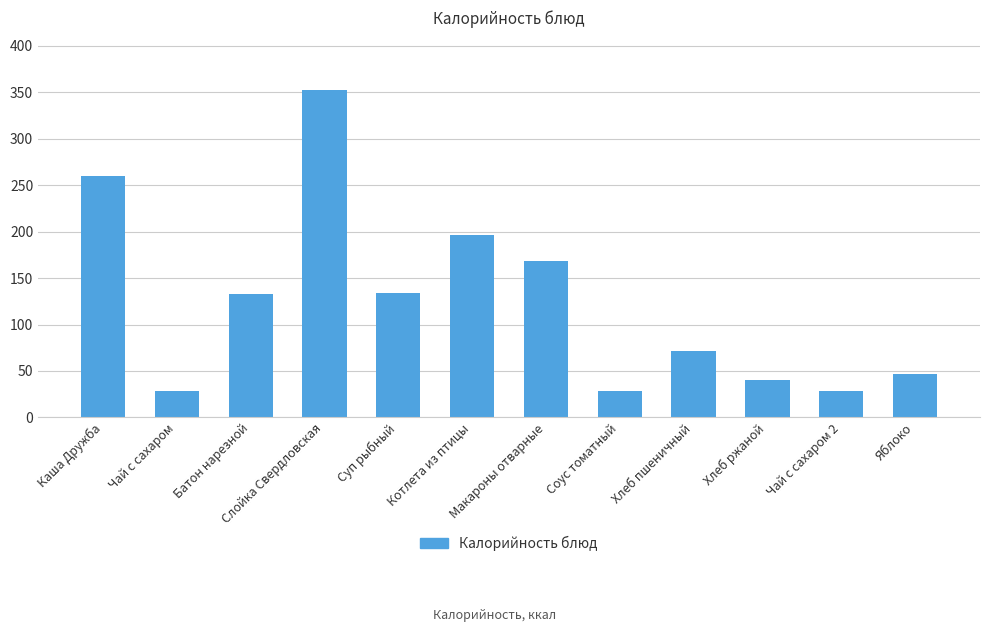

What is the label of the 8th bar from the left?

Соус томатный